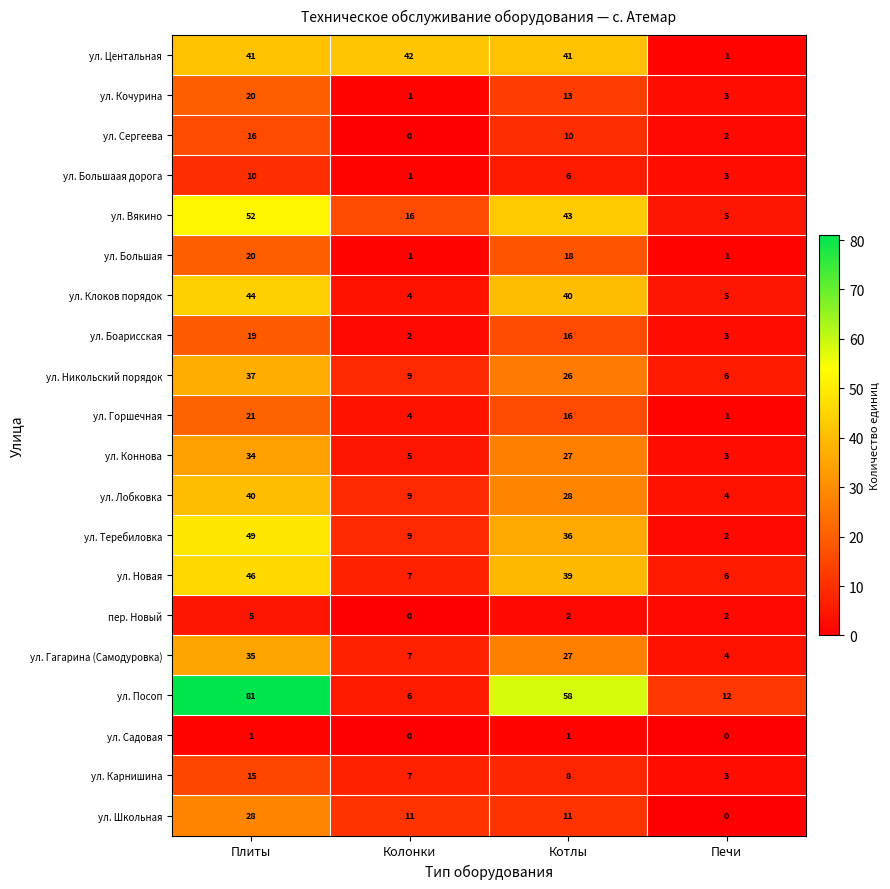

Is it true that ул. Горшечная equals 11 at Котлы?

False